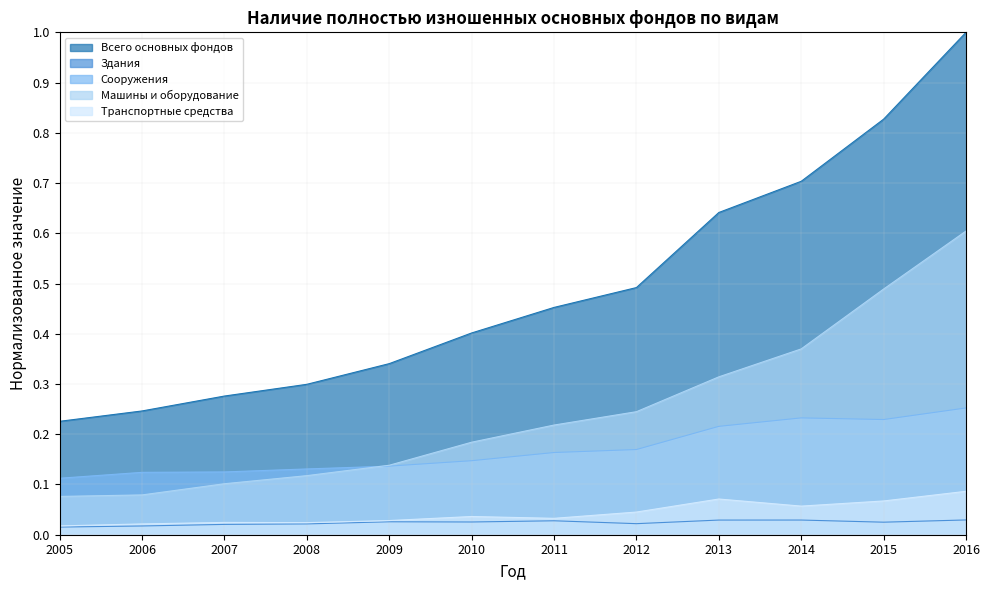

True or false: Транспортные средства has a value of 0.0 at 2012.

True